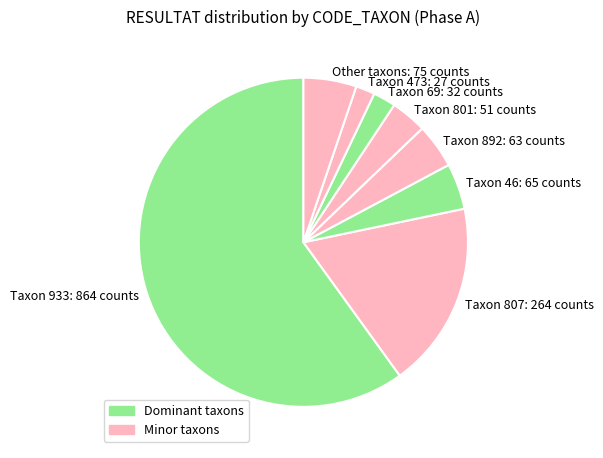

Approximately how many times larger is the value at Taxon 807: 264 counts compared to Taxon 46: 65 counts?

4.1